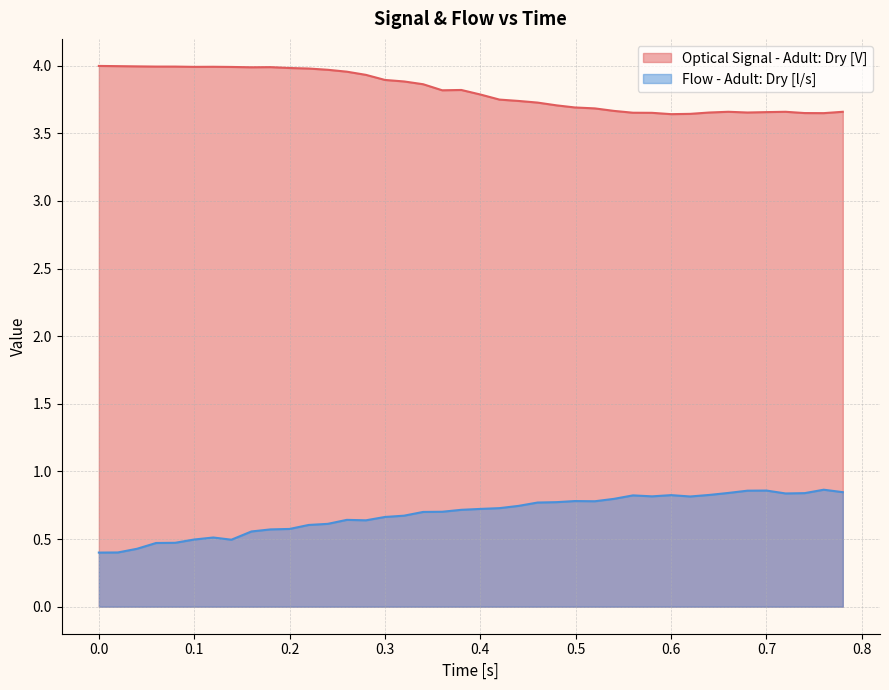

Which series has the largest total across all categories?

Optical Signal - Adult: Dry [V]